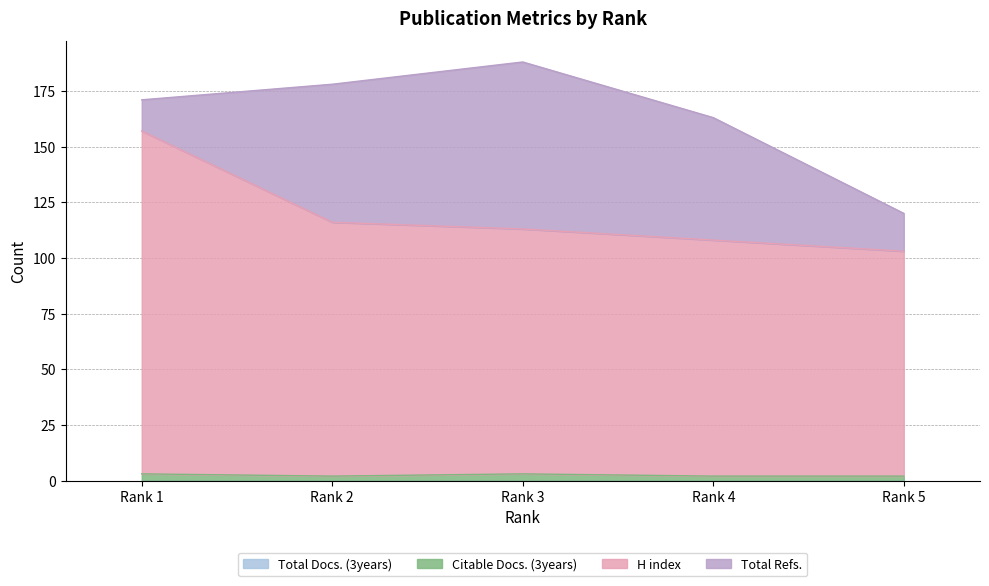

Rank the categories by Citable Docs. (3years) value from highest to lowest.

Rank 1, Rank 3, Rank 2, Rank 4, Rank 5